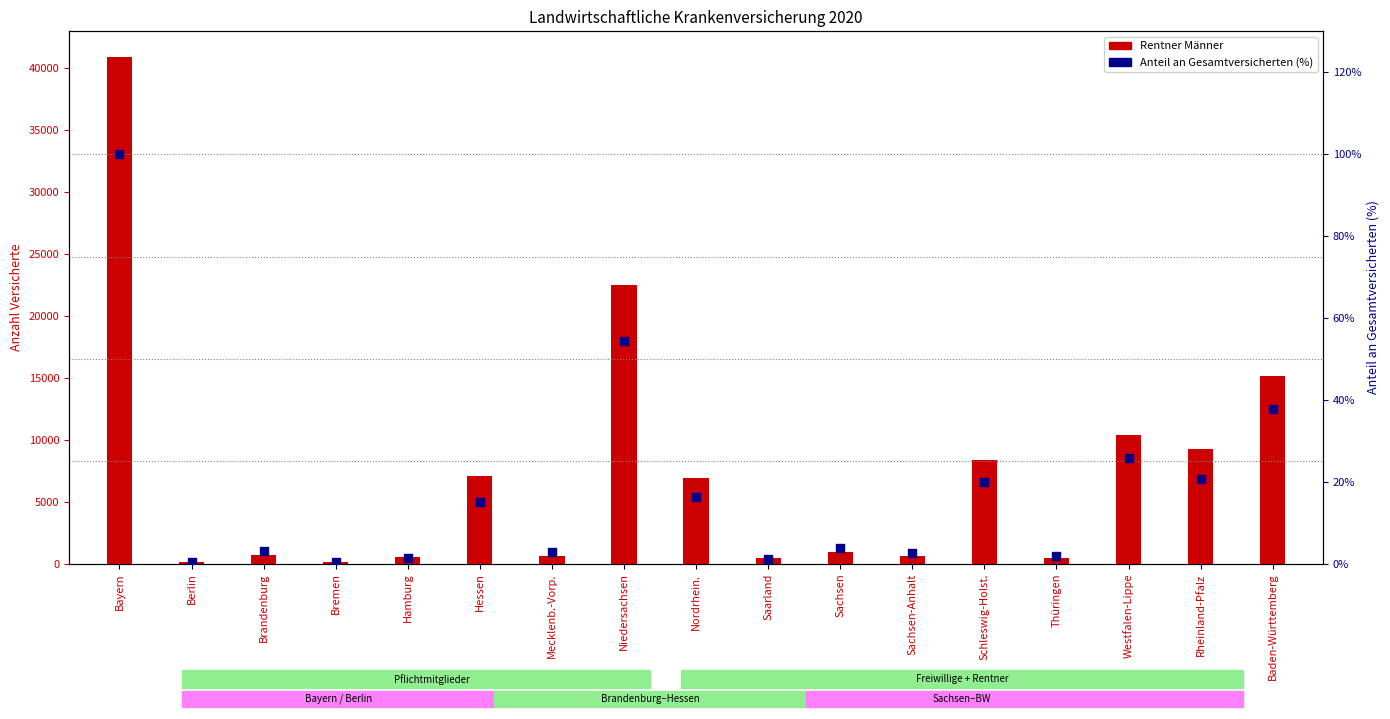

Which series contains the highest Y value?

Rentner Männer